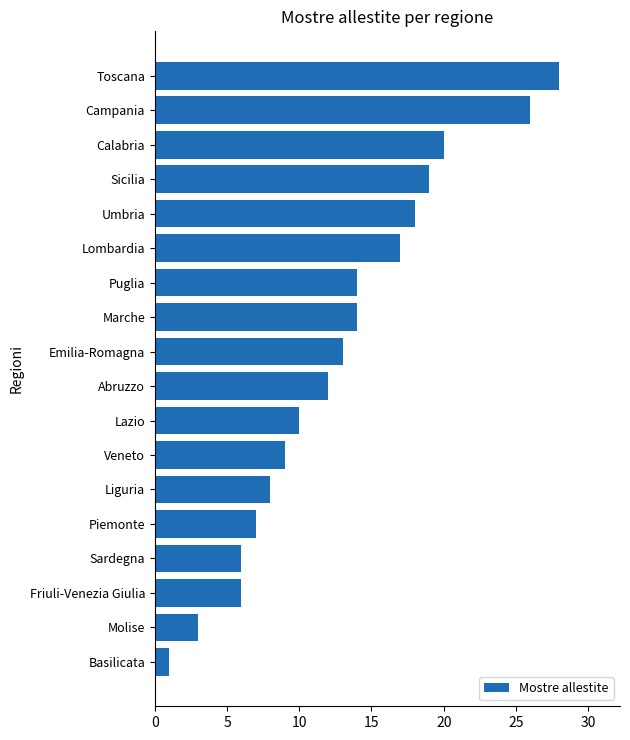

Are the bars grouped side by side (vs. stacked)?

No